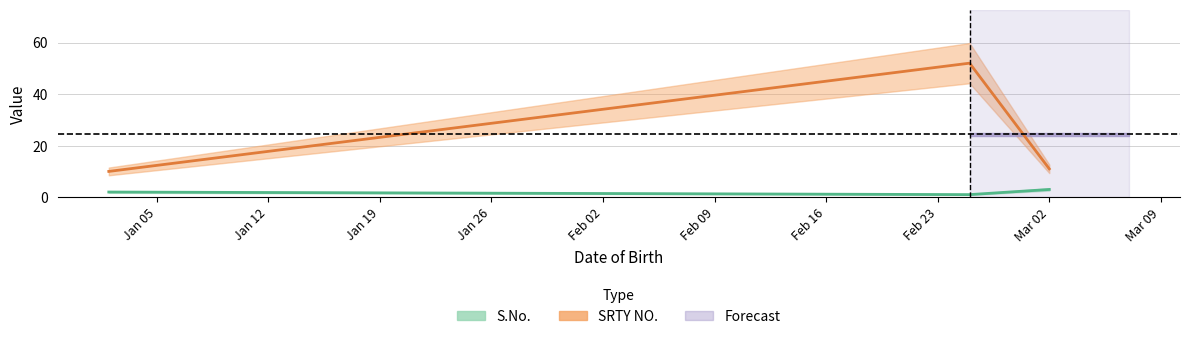

How many values in the SRTY NO. series exceed 11?

1